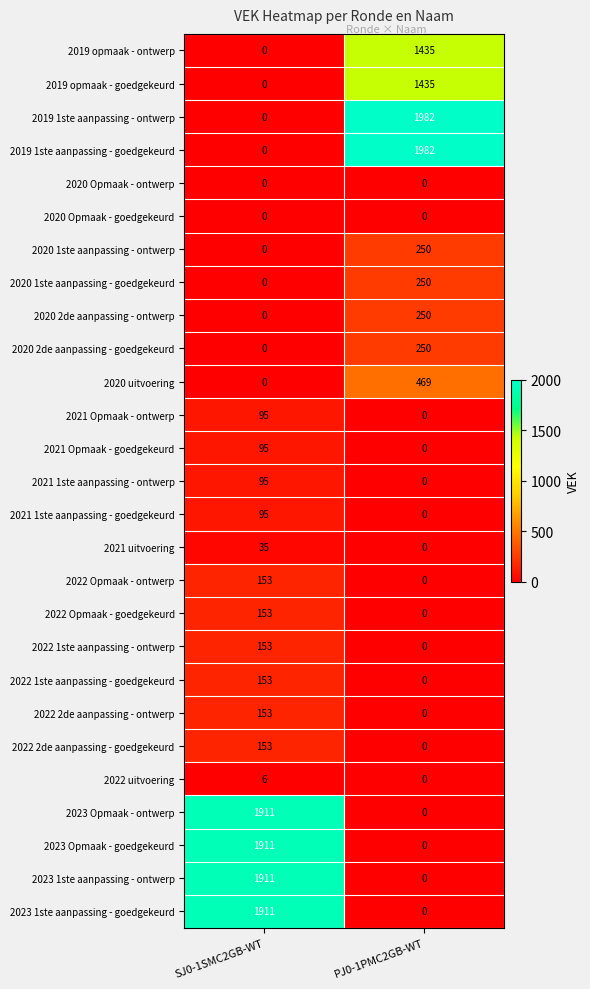

What is the greatest value displayed?

1982